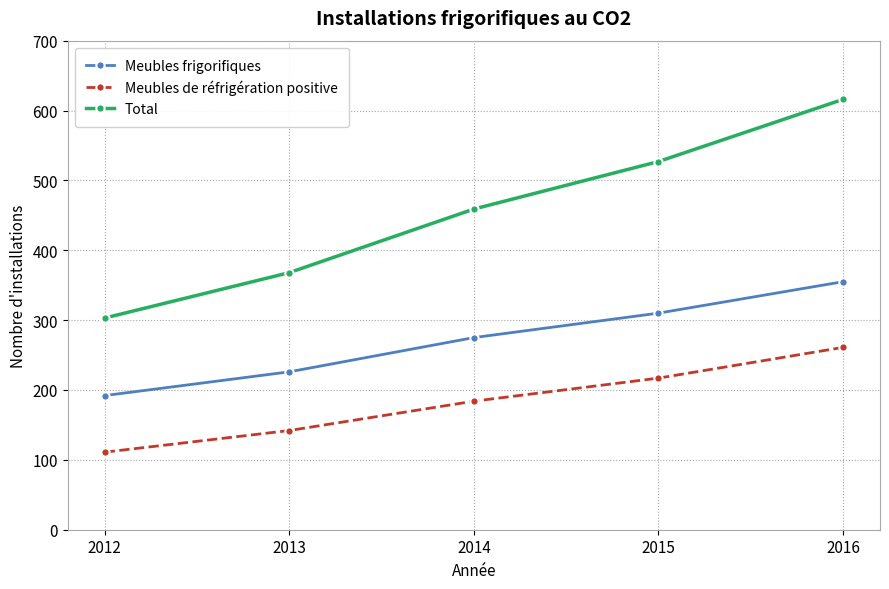

Which category has the highest value in the Meubles de réfrigération positive series?

2016